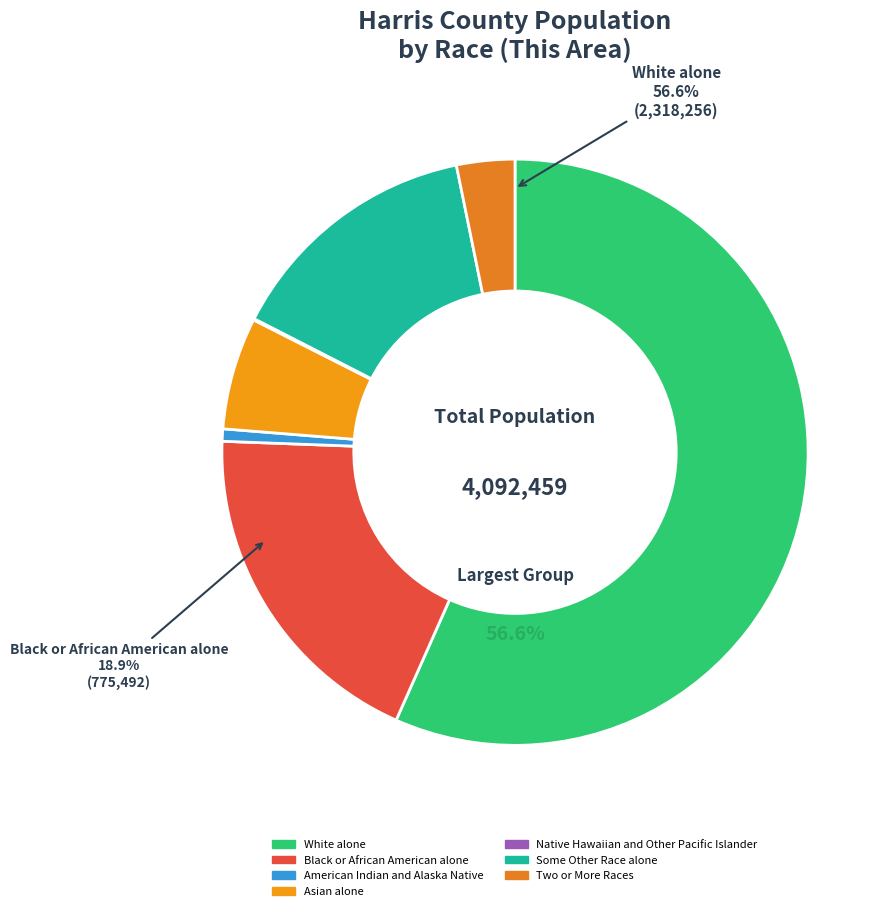

Which category accounts for the majority?

White alone